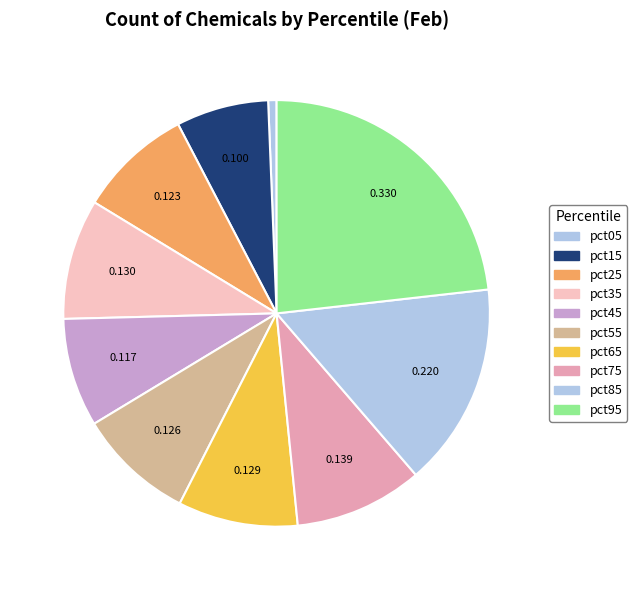

To the nearest percent, what portion does pct55 represent?

9%